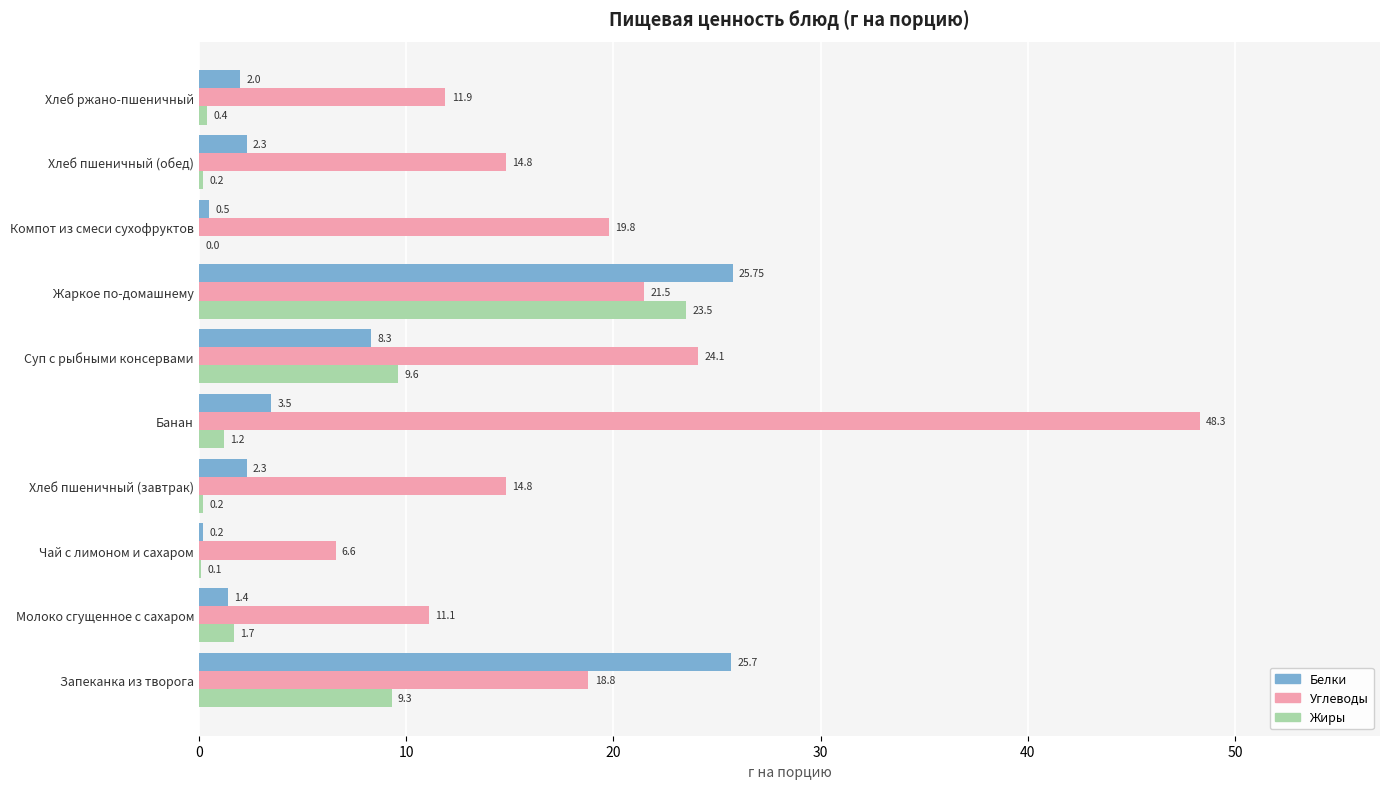

What is the total value across all series at Компот из смеси сухофруктов?

20.3